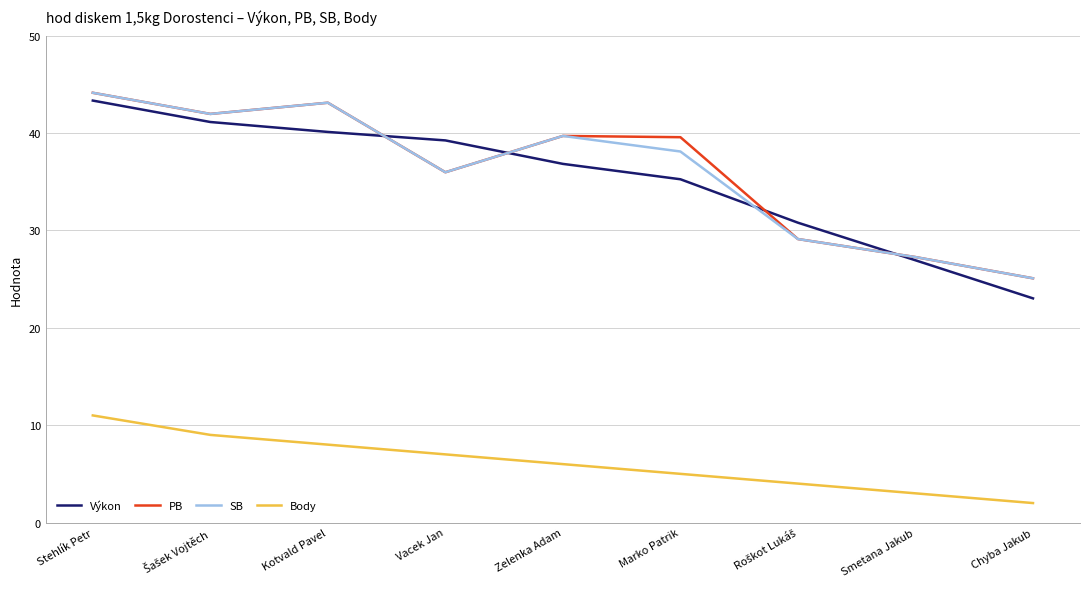

True or false: Body and SB intersect in this chart.

False